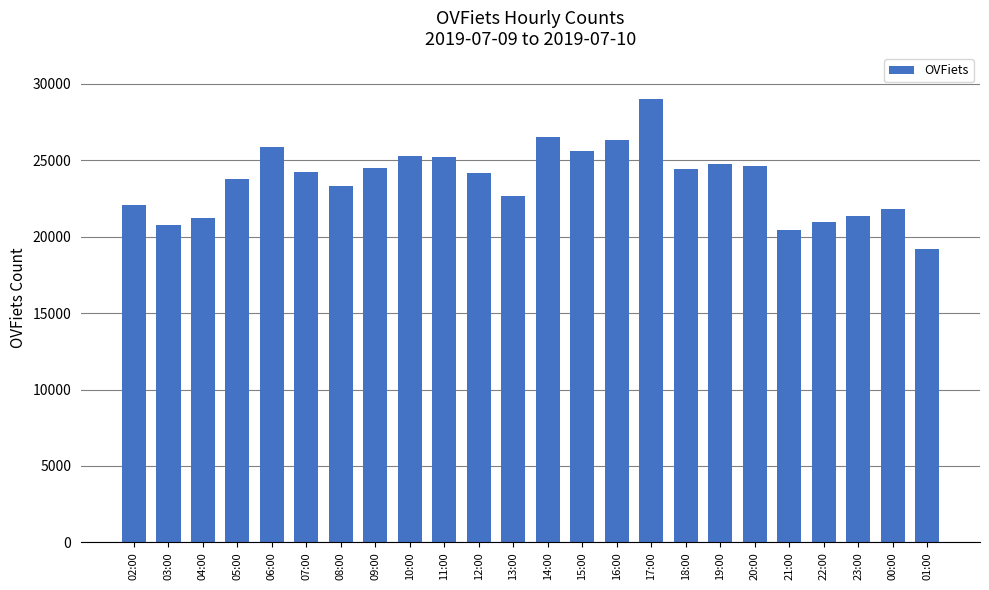

True or false: the data shows 32765 at 20:00.

False